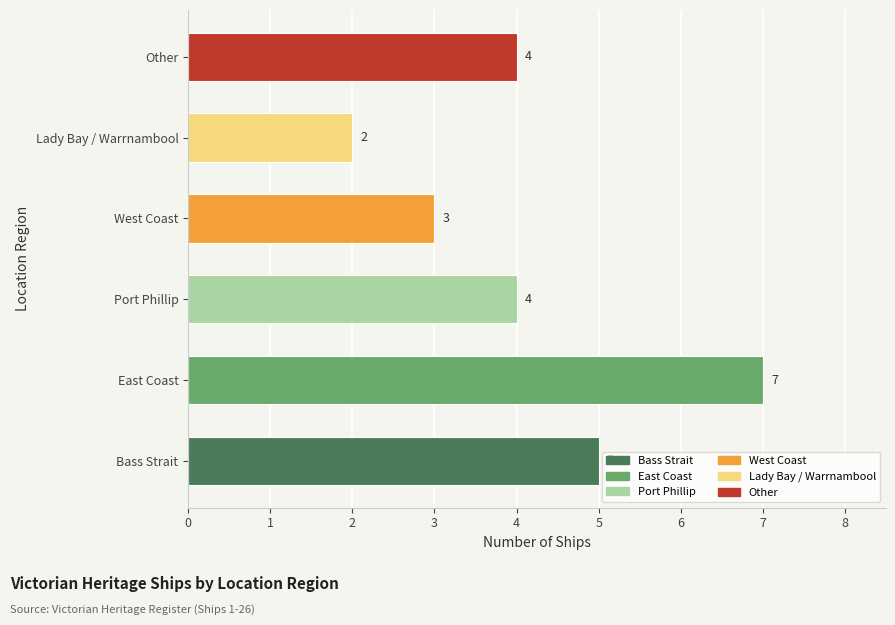

Approximately how many times larger is the value at West Coast compared to Lady Bay / Warrnambool?

1.5